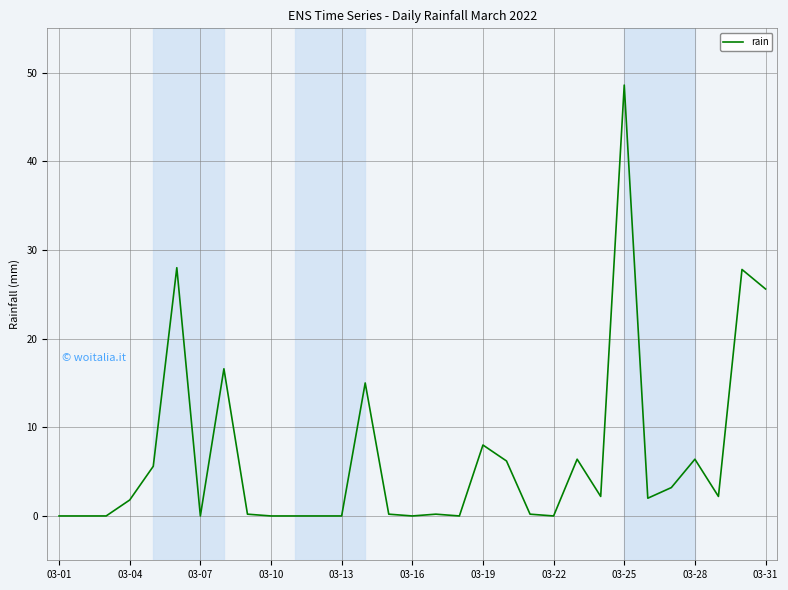

What is the greatest value displayed?

48.6